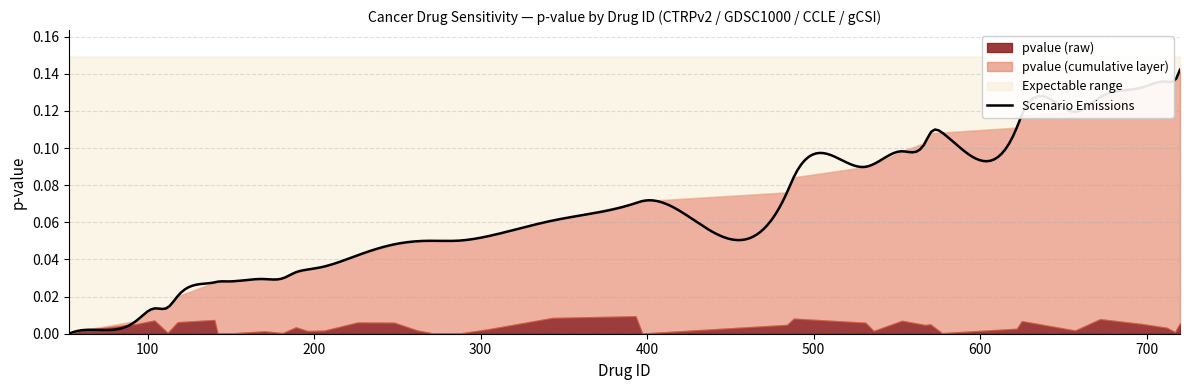

True or false: pvalue_cumsum and pvalue cross at least once.

False